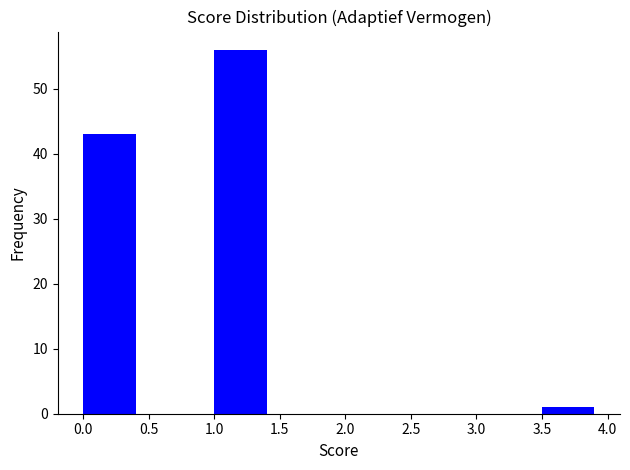

How tall is the bar that spans 0.0 to 0.5 on the x-axis? The values are not printed on the chart, so give them approximately, as read against the axis.

43